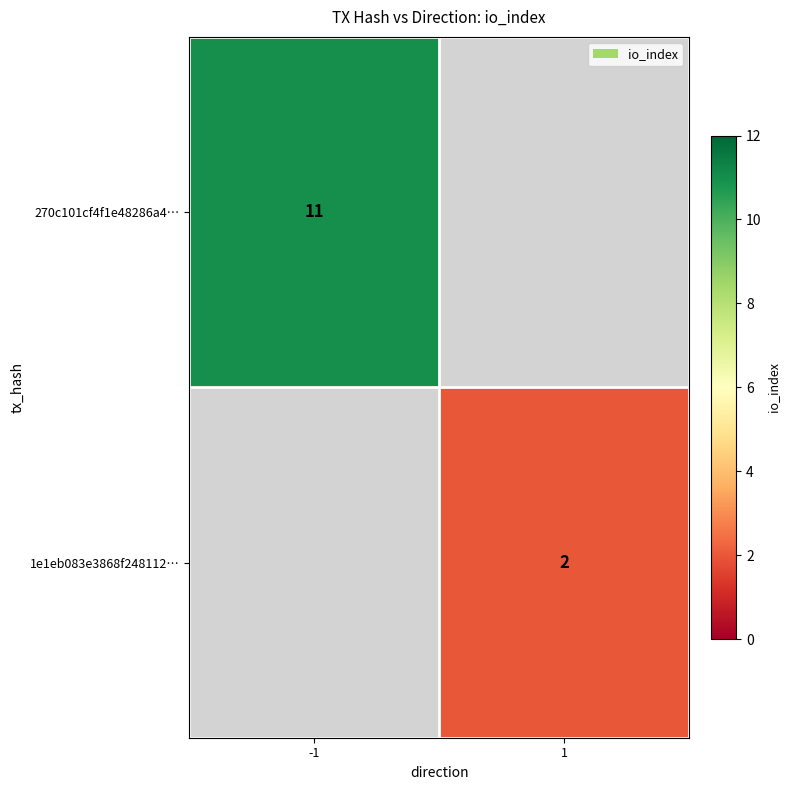

True or false: 1e1eb083e3868f248112… has a value of 1 at 1.

False